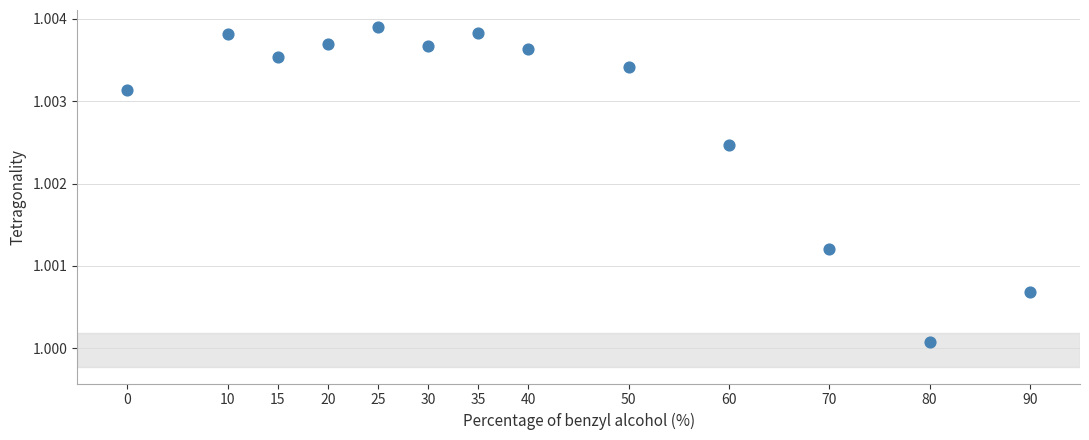

What is the range of X values (max minus min)?

90.0